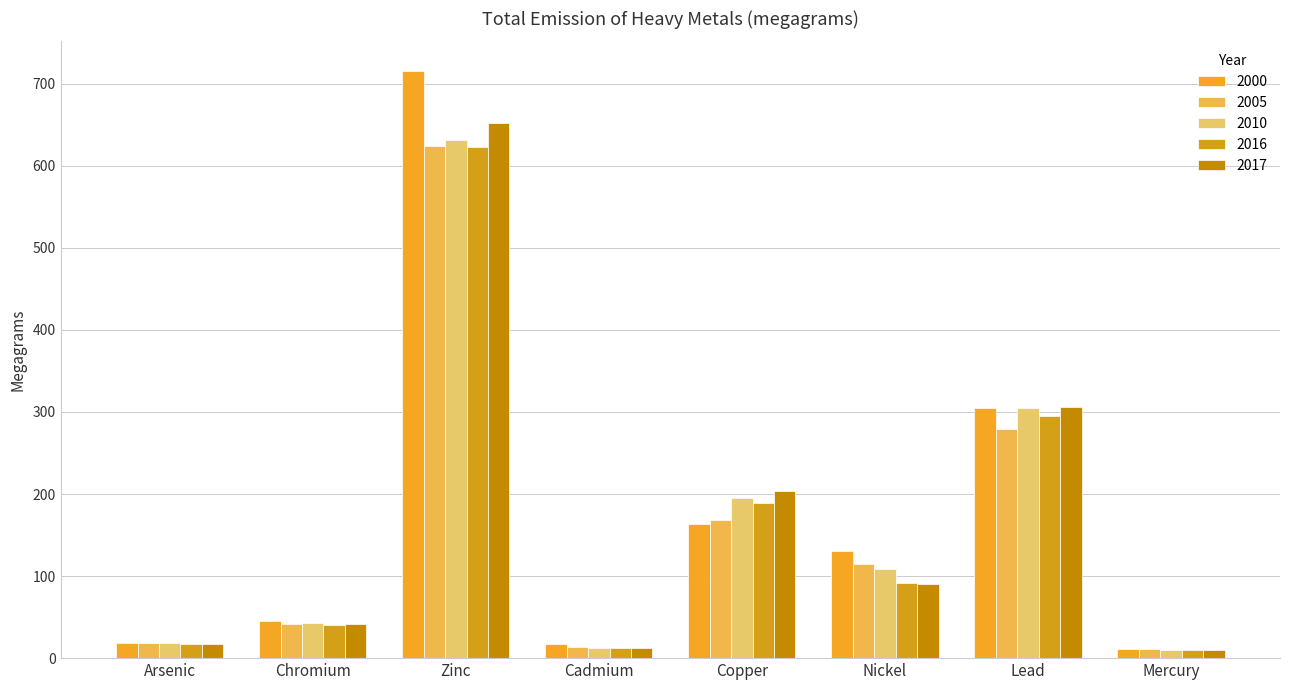

Are the bars grouped side by side (vs. stacked)?

Yes